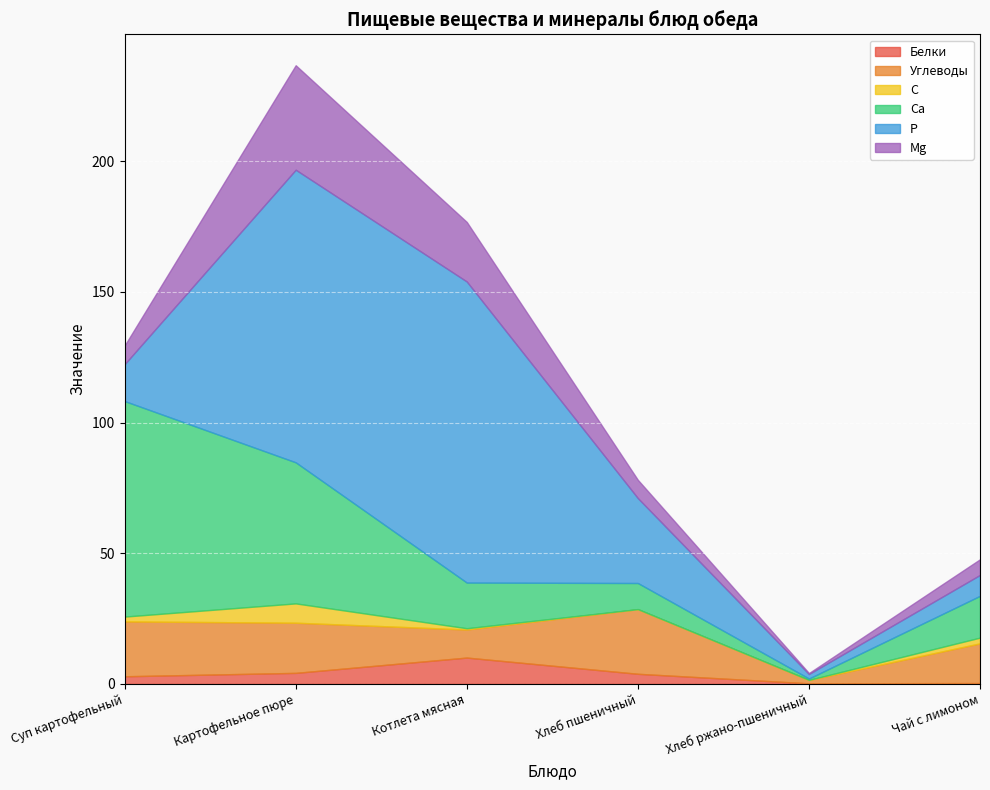

Where does the Углеводы series first go above 19?

Суп картофельный